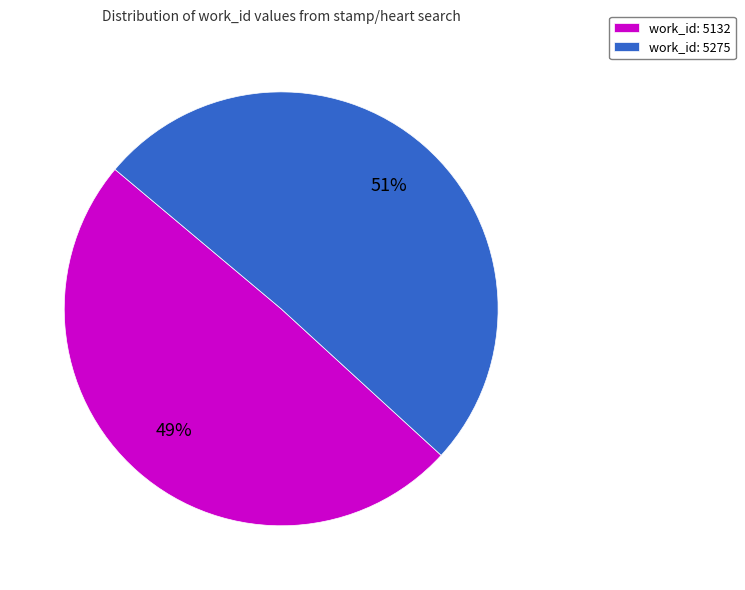

Combined, do work_id: 5132 and work_id: 5275 account for over 50%?

Yes